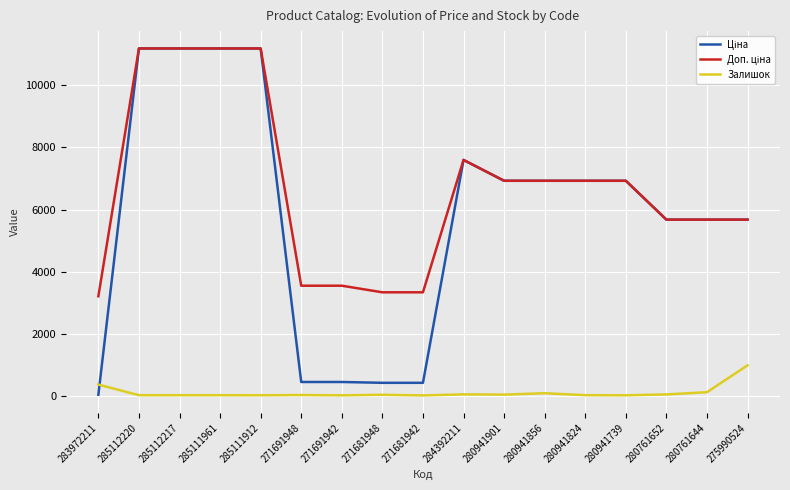

What is the highest value of the Залишок series?

980.0